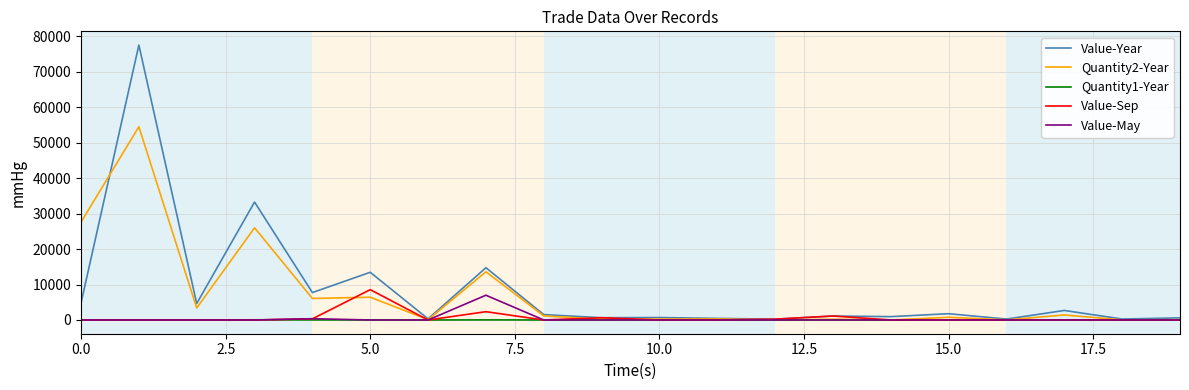

Which series has the largest range (max minus min)?

Value-Year